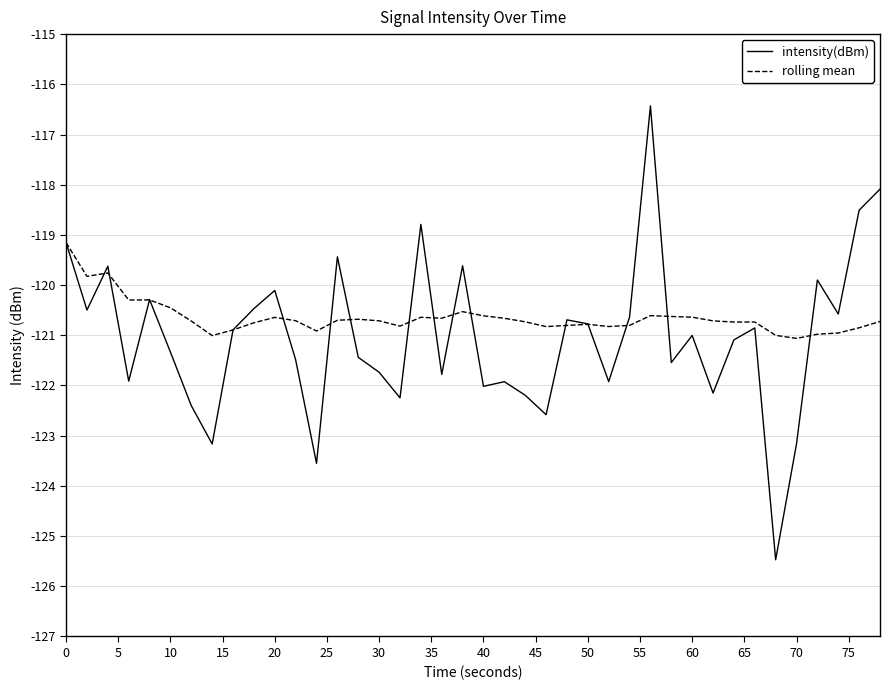

List the series in order of their peak value, lowest first.

rolling mean, intensity(dBm)